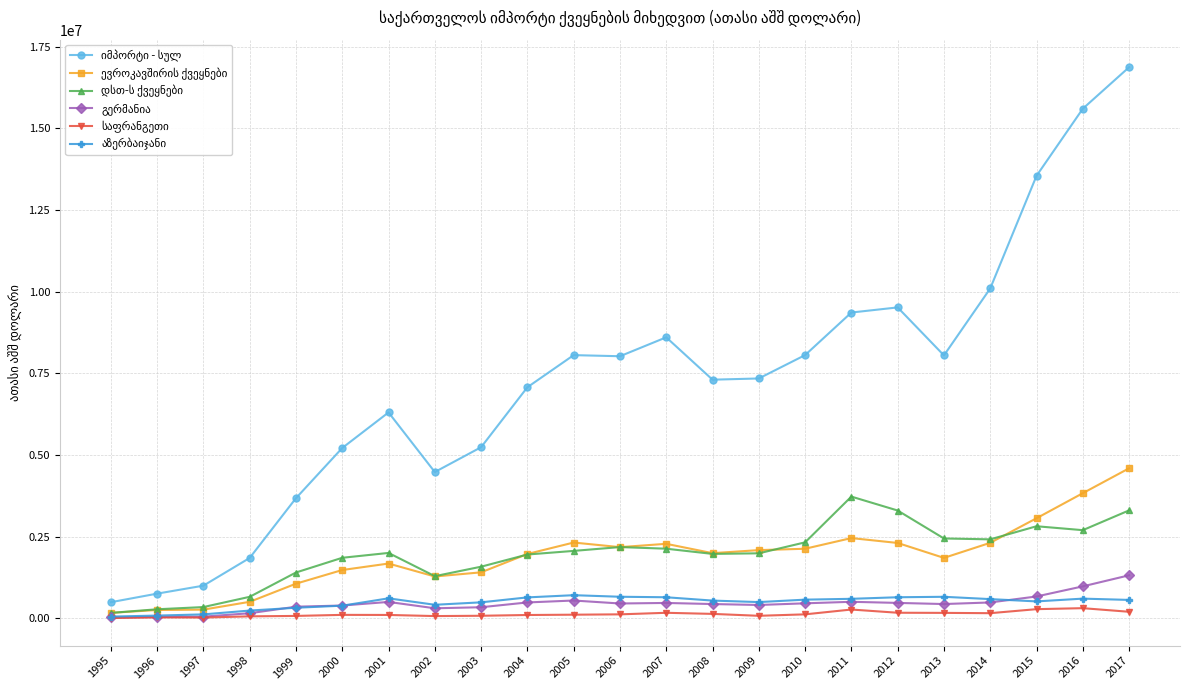

What is the maximum value shown in the chart?

16874881.3